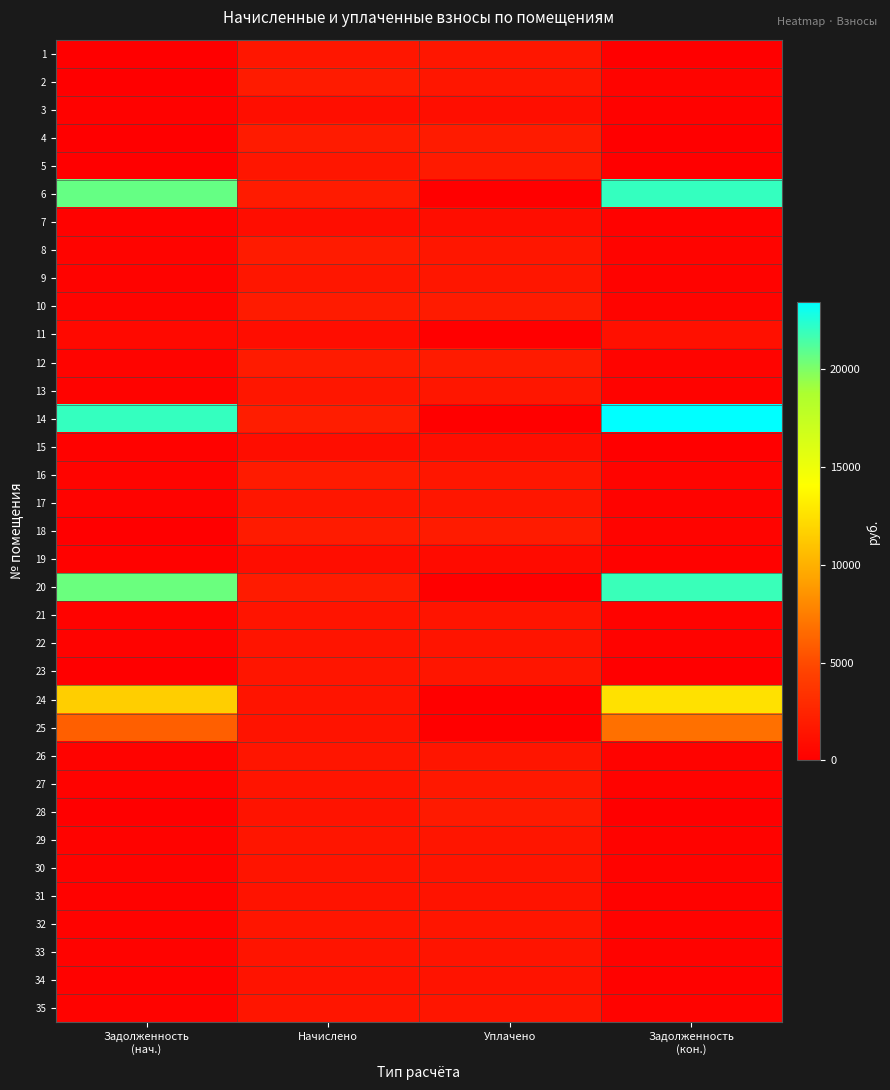

Rank the series by their maximum value, from highest to lowest.

14, 6, 20, 24, 25, 10, 18, 8, 12, 16, 4, 2, 28, 5, 27, 1, 9, 13, 17, 23, 29, 35, 32, 26, 21, 33, 30, 22, 31, 34, 11, 3, 15, 7, 19